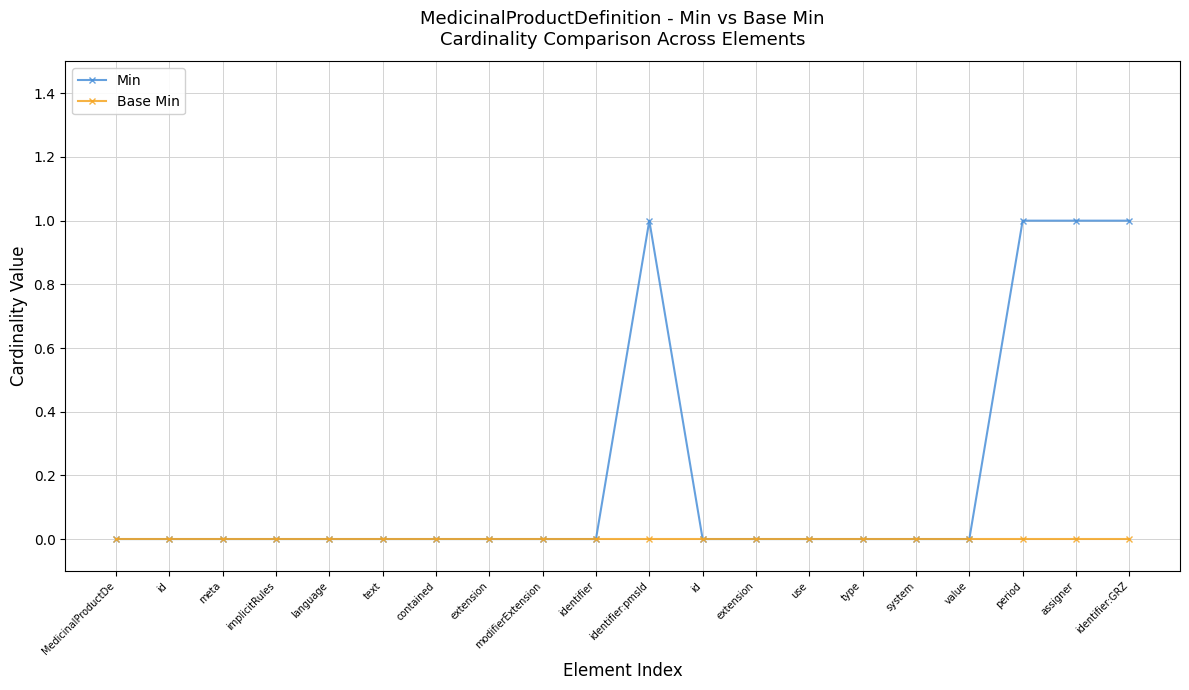

How many data points does each series have?

20